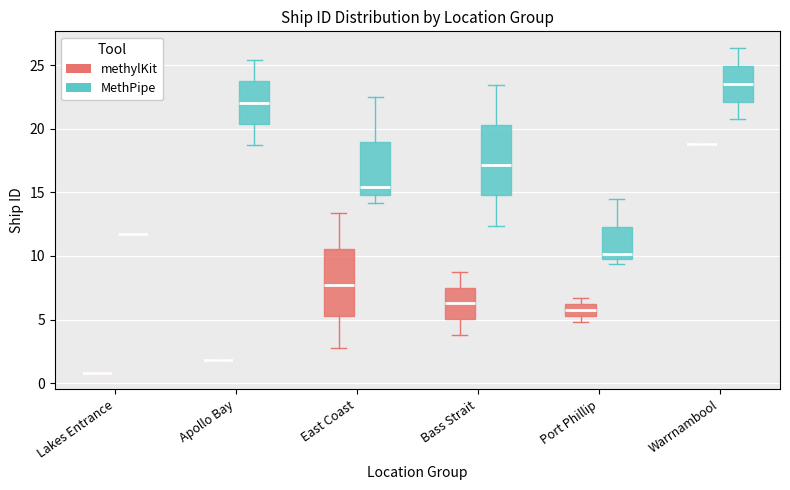

Reading left to right, read every box against the y-axis: the position of its median line, the range the box covers, and the ends of its whiskers. The values are not printed on the chart, so give them approximately, as read against the axis.

Lakes Entrance (methylKit): box collapsed to a line at 1.0, whiskers 1.0 to 1.0
Lakes Entrance (MethPipe): box collapsed to a line at 11.5, whiskers 11.5 to 11.5
Apollo Bay (methylKit): box collapsed to a line at 2.0, whiskers 2.0 to 2.0
Apollo Bay (MethPipe): median 22.0, box 20.5 to 23.5, whiskers 18.5 to 25.5
East Coast (methylKit): median 7.5, box 5.5 to 10.5, whiskers 3.0 to 13.5
East Coast (MethPipe): median 15.5, box 15.0 to 19.0, whiskers 14.0 to 22.5
Bass Strait (methylKit): median 6.5, box 5.0 to 7.5, whiskers 4.0 to 8.5
Bass Strait (MethPipe): median 17.0, box 15.0 to 20.5, whiskers 12.5 to 23.5
Port Phillip (methylKit): median 6.0 (inside the box), box 5.5 to 6.0, whiskers 5.0 to 6.5
Port Phillip (MethPipe): median 10.0 (just above the box's lower edge), box 10.0 to 12.5, whiskers 9.5 to 14.5
Warrnambool (methylKit): box collapsed to a line at 19.0, whiskers 19.0 to 19.0
Warrnambool (MethPipe): median 23.5, box 22.0 to 25.0, whiskers 20.5 to 26.5